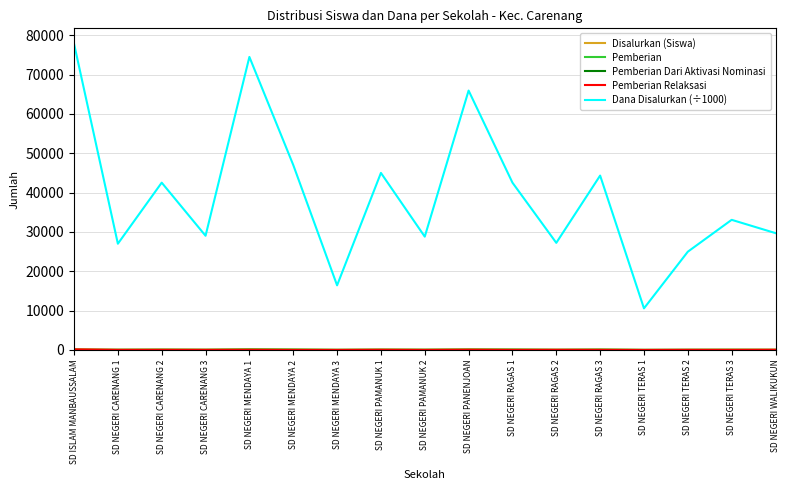

Which series has the largest range (max minus min)?

Dana Disalurkan (÷1000)